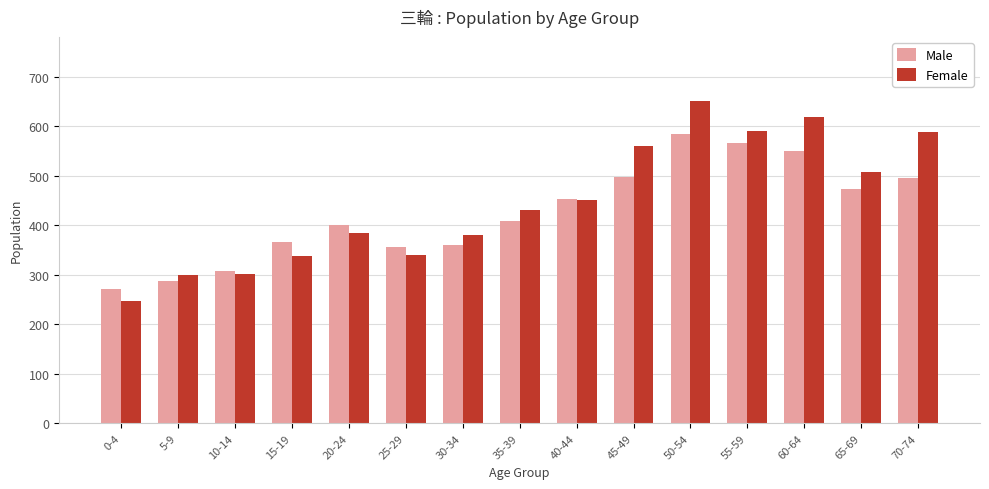

Are the bars horizontal?

No